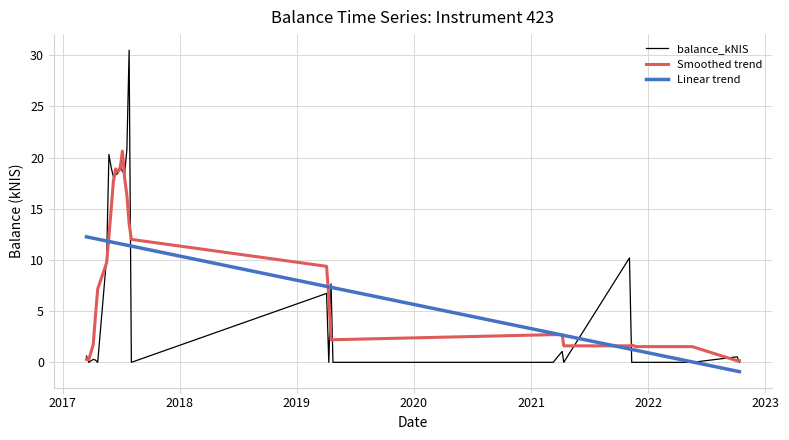

Rank the series by their maximum value, from highest to lowest.

balance_kNIS, Smoothed trend, Linear trend